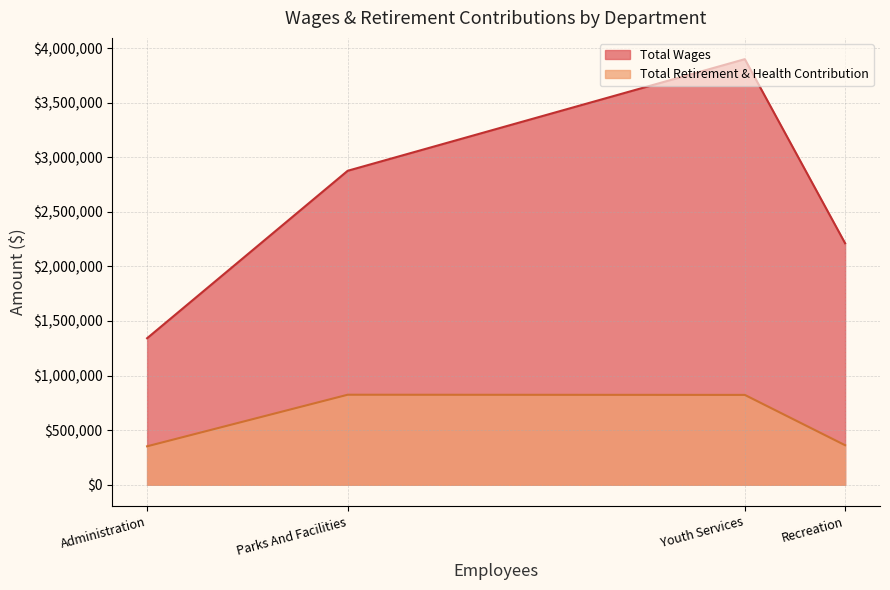

Is it true that Total Retirement & Health Contribution equals 72210 at Administration?

False